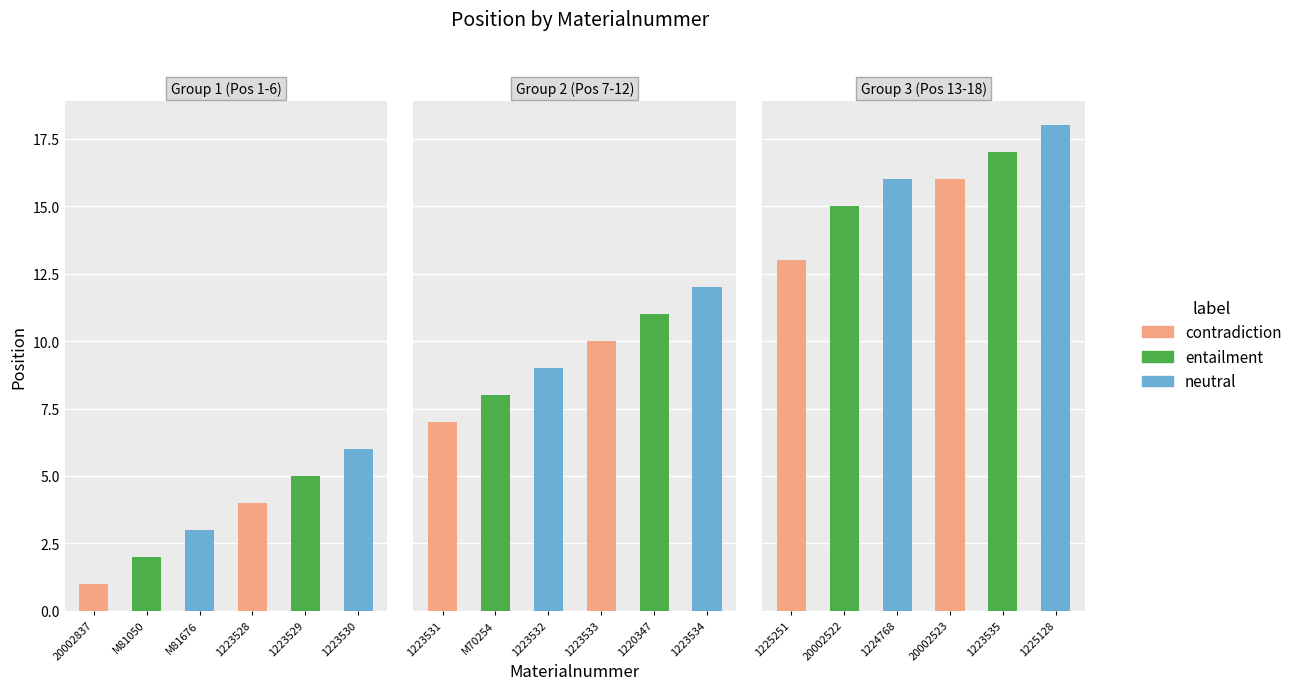

List the series in order of their overall mean, lowest first.

Group 1 (Pos 1-6), Group 2 (Pos 7-12), Group 3 (Pos 13-18)